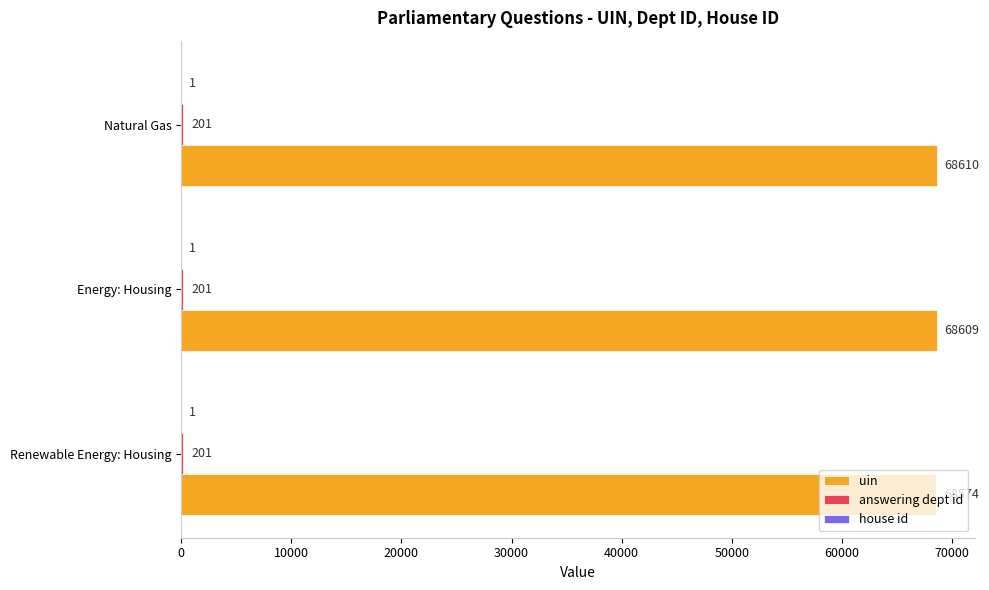

At which category is the sum across all series the highest?

Natural Gas